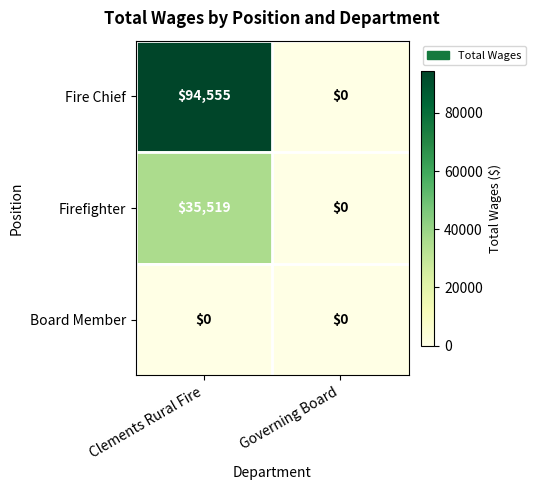

List the series in order of their overall mean, lowest first.

Board Member, Firefighter, Fire Chief